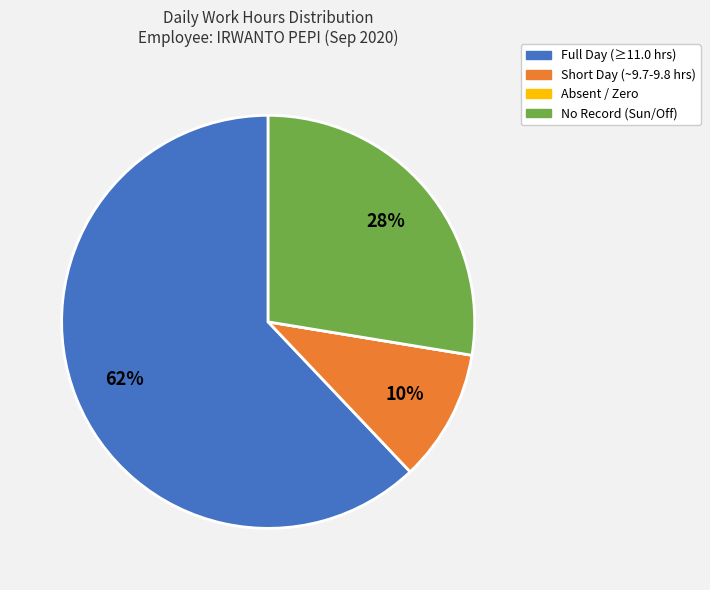

Which has a higher value, Short Day (~9.7-9.8 hrs) or Full Day (≥11.0 hrs)?

Full Day (≥11.0 hrs)